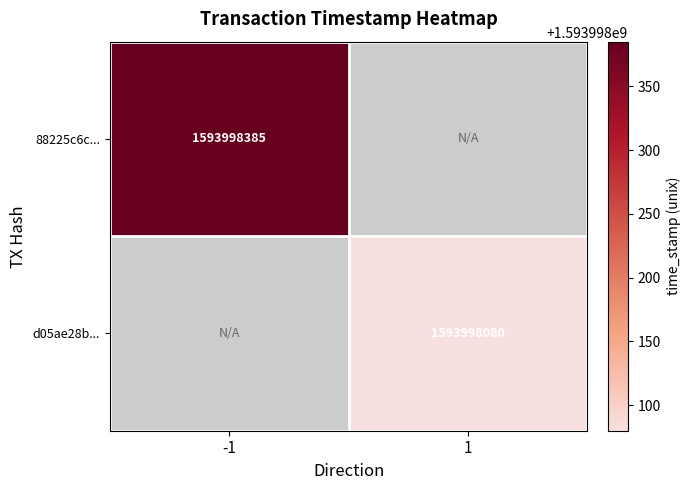

The value of 88225c6c... at -1 is 1593998385. True or false?

True